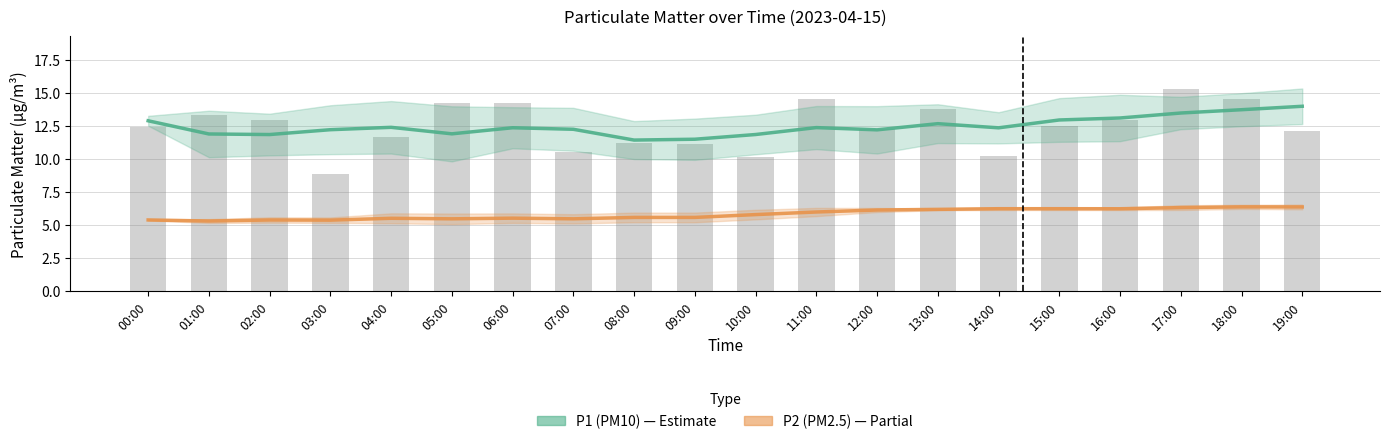

What is the label of the 5th bar from the left?

04:00